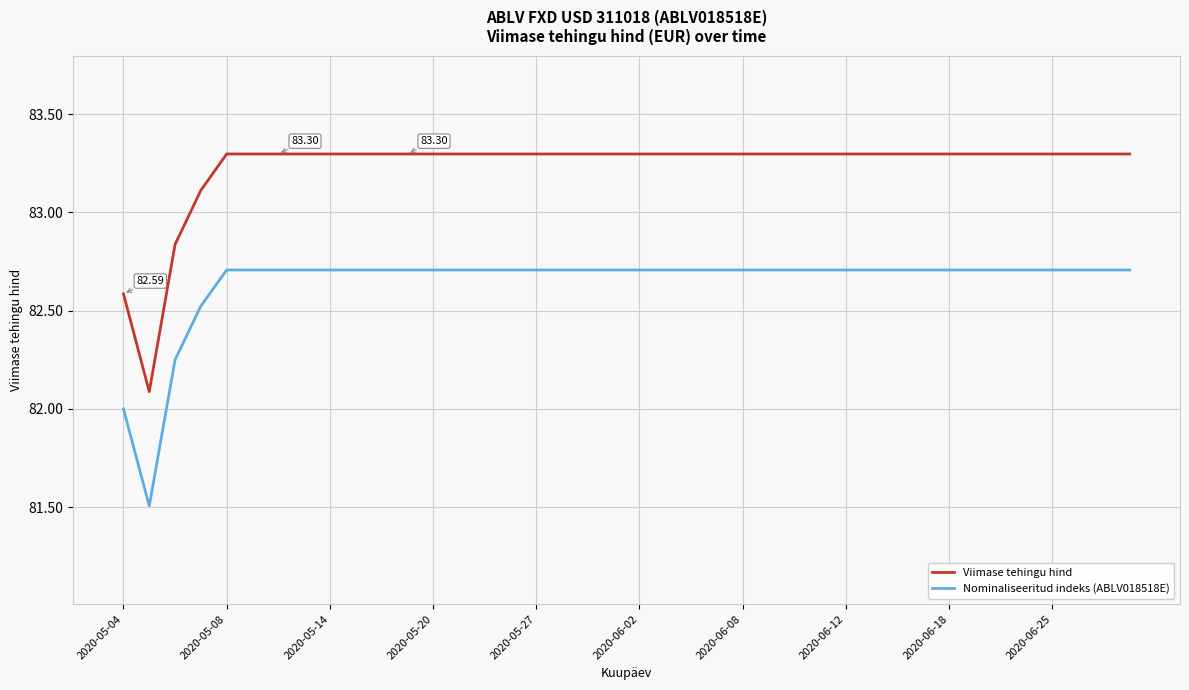

Which series has the largest total across all categories?

Viimase tehingu hind